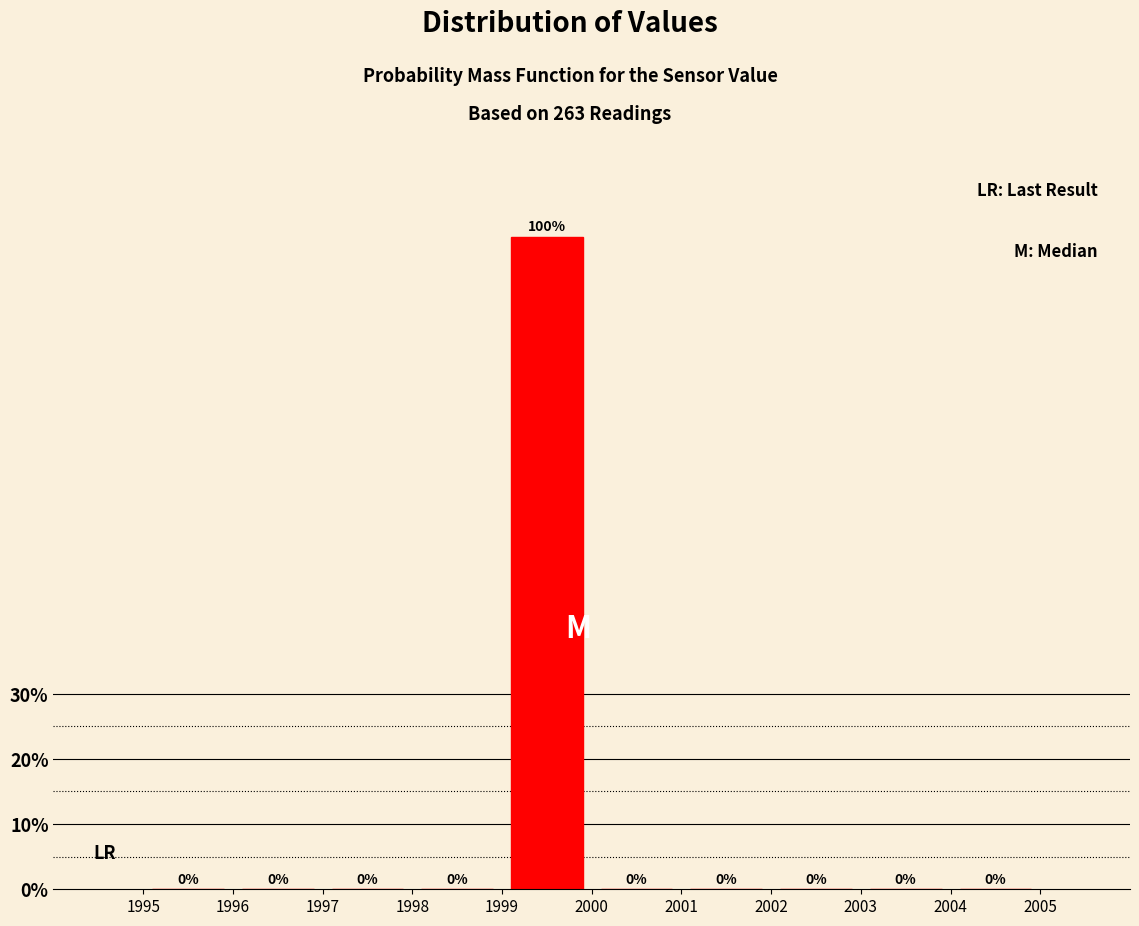

How tall is the bar that spans 1999 to 2000 on the x-axis?

100